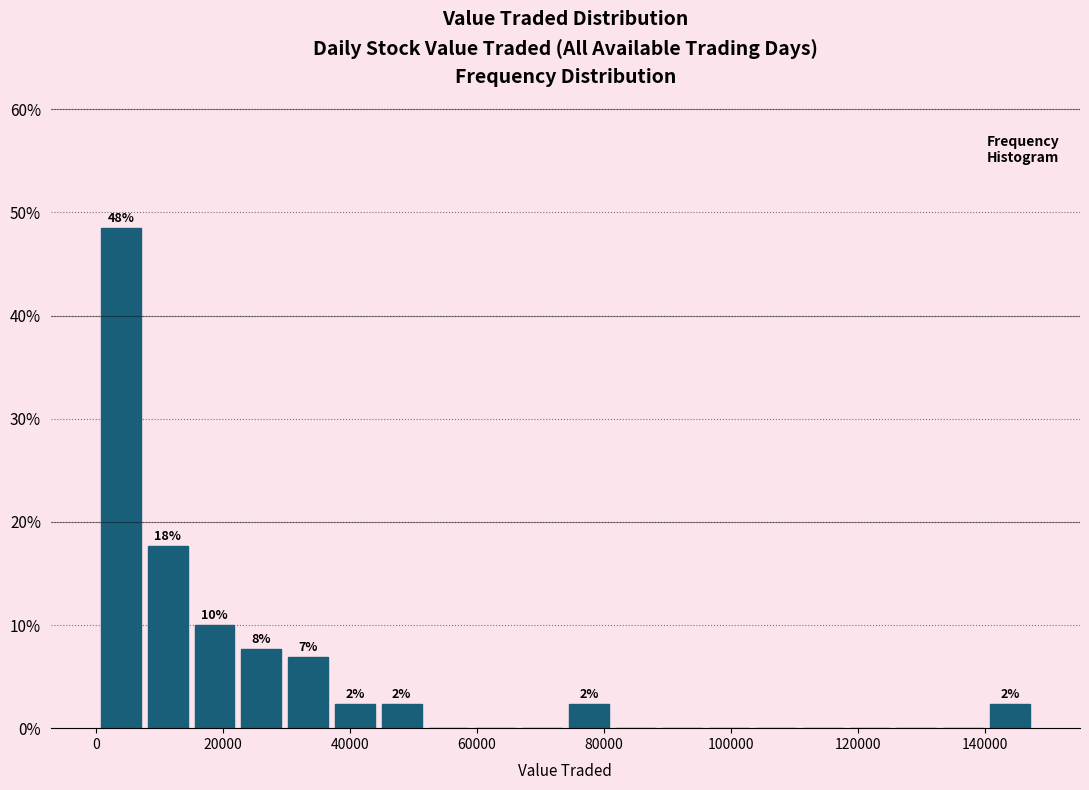

Read against the x-axis, roughly where is the centre of the tallest bar?

4000